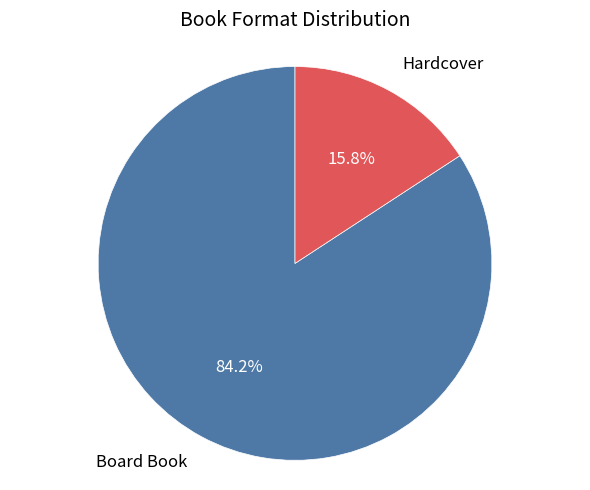

Is there any slice that represents more than half of the pie?

Yes